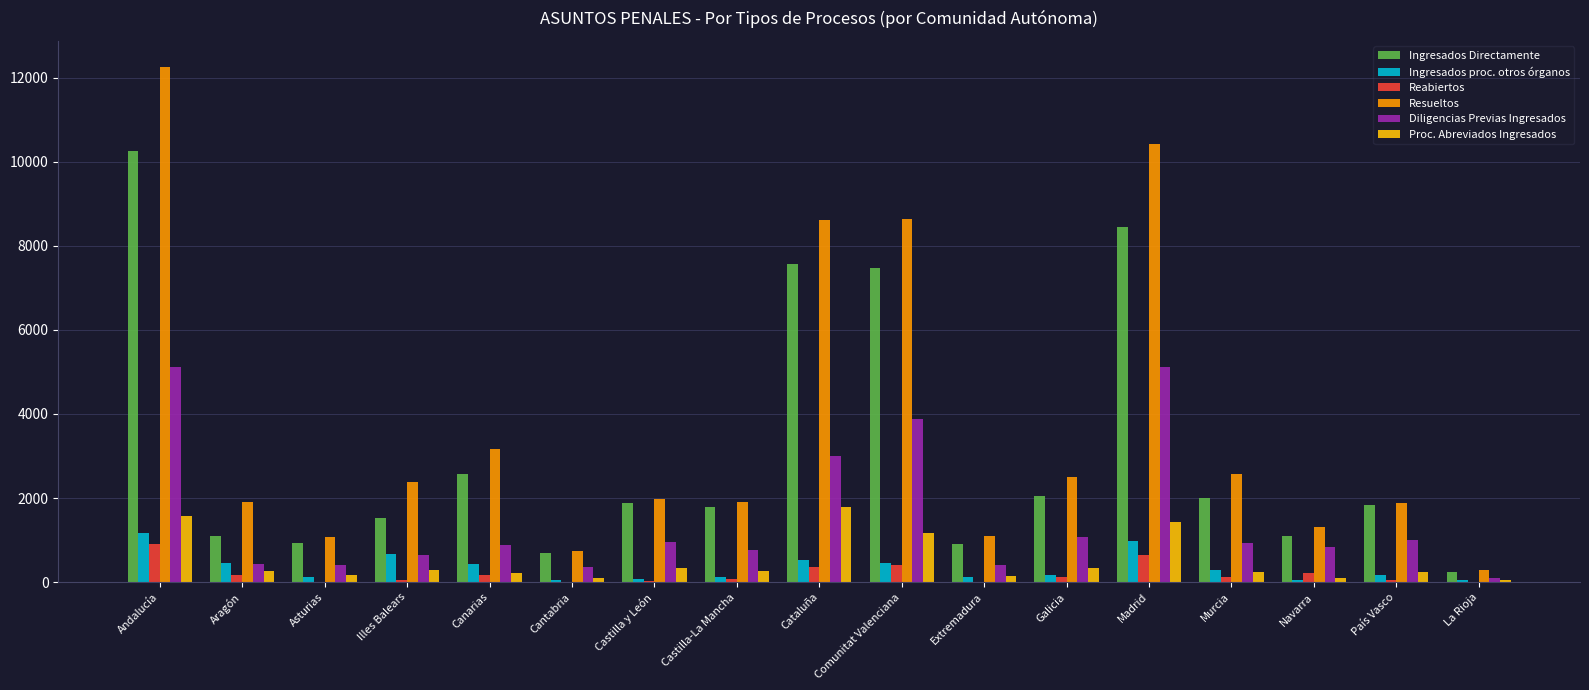

What is the total value across all series at Comunitat Valenciana?

22019